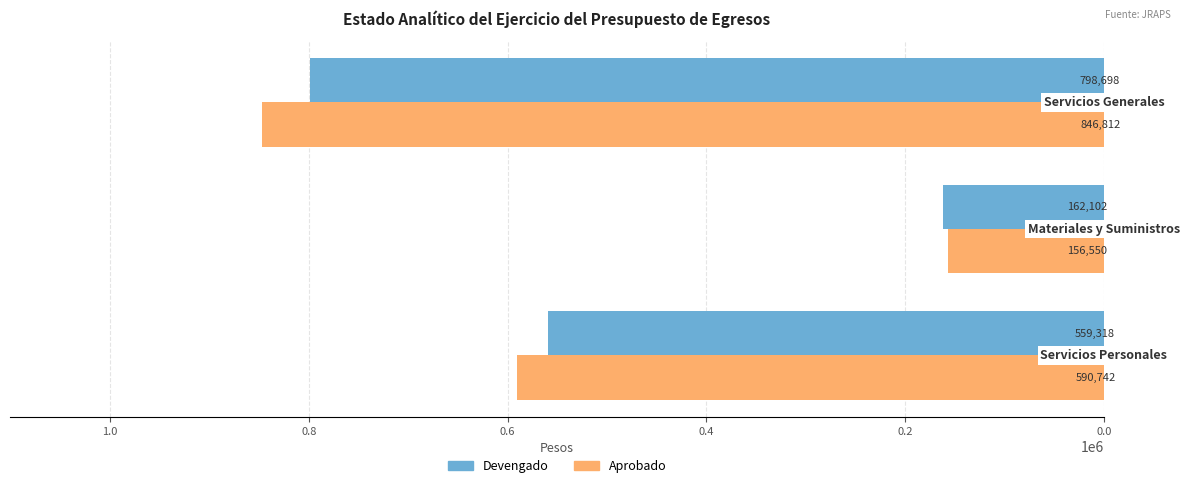

What are all the series names shown in the legend?

Devengado, Aprobado